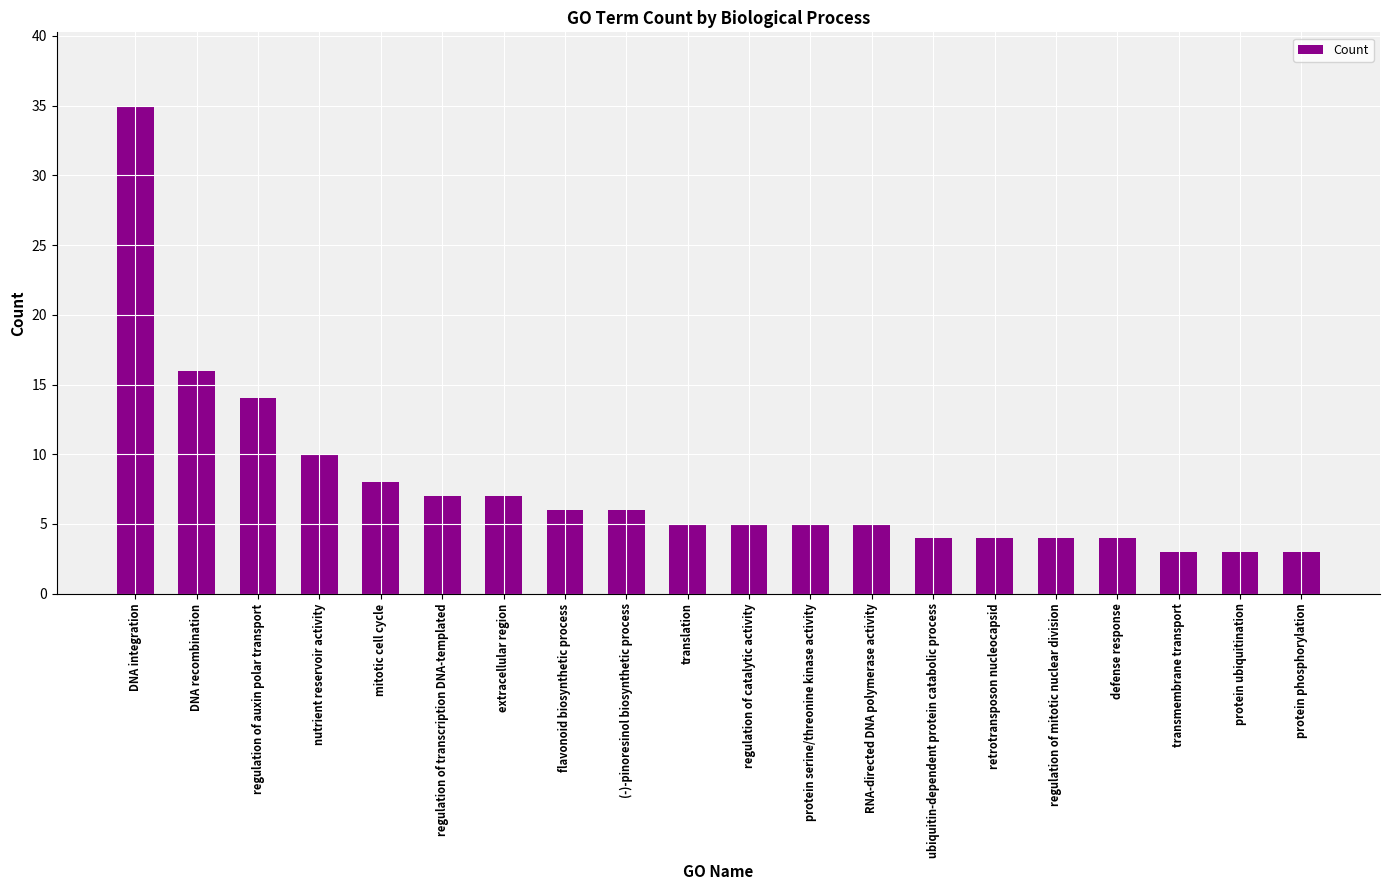

What is the change in value from regulation of transcription DNA-templated to defense response?

-3